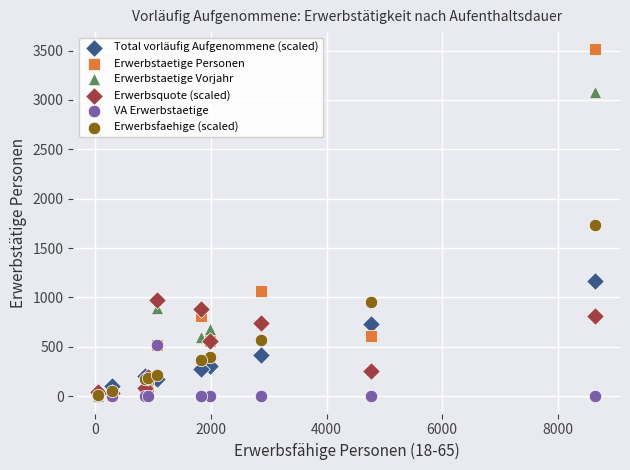

What are all the series names shown in the legend?

Total vorläufig Aufgenommene (scaled), Erwerbstaetige Personen, Erwerbstaetige Vorjahr, Erwerbsquote (scaled), VA Erwerbstaetige, Erwerbsfaehige (scaled)